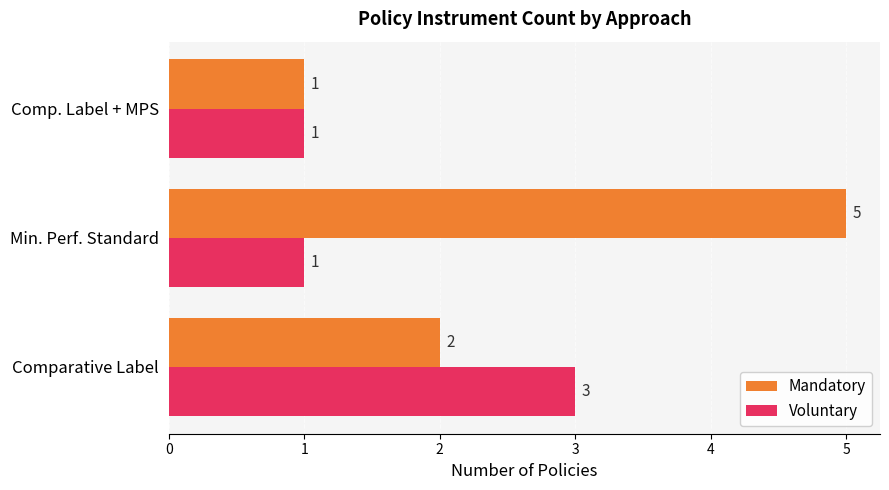

Which series has the largest total across all categories?

Mandatory